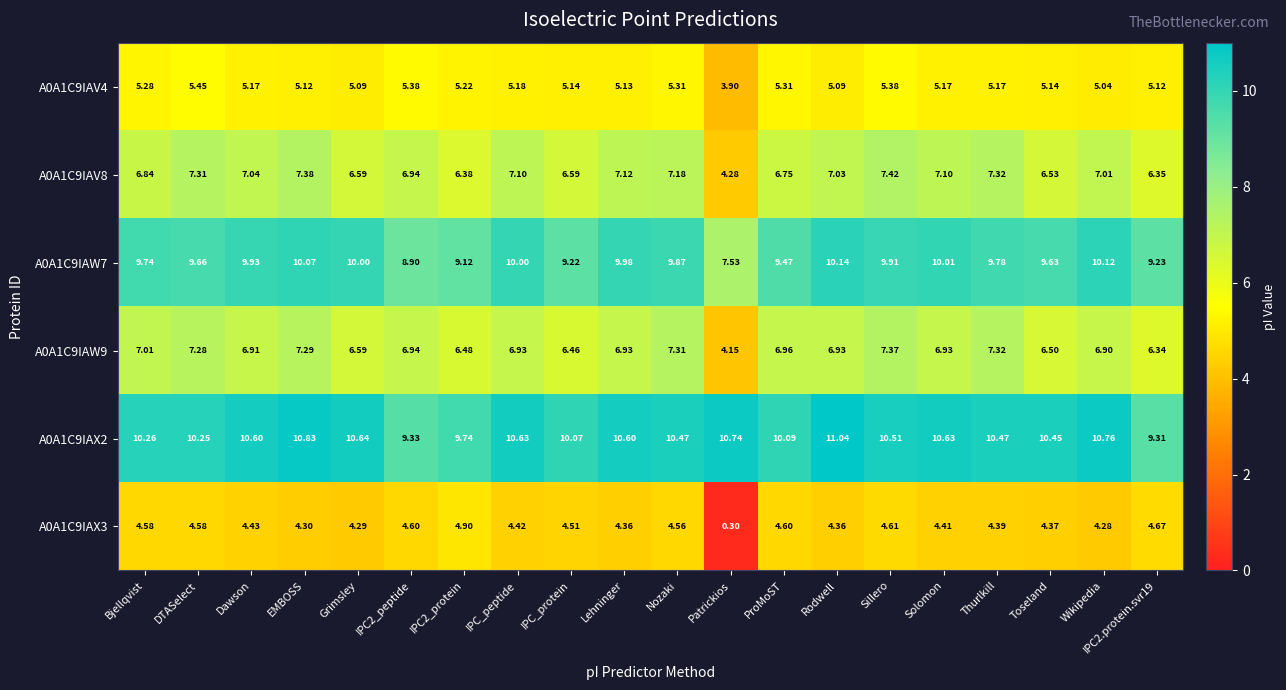

At which category does the chart reach its minimum across all series?

Patrickios